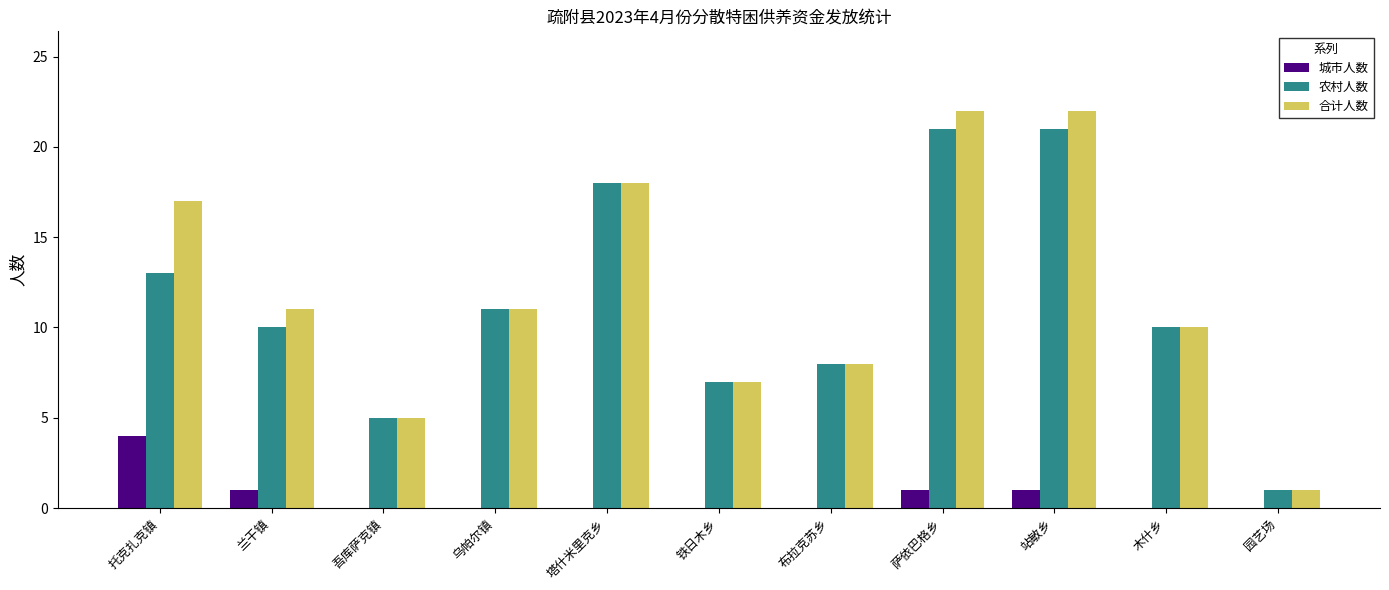

Between 托克扎克镇 and 铁日木乡, which series saw the biggest shift?

合计人数